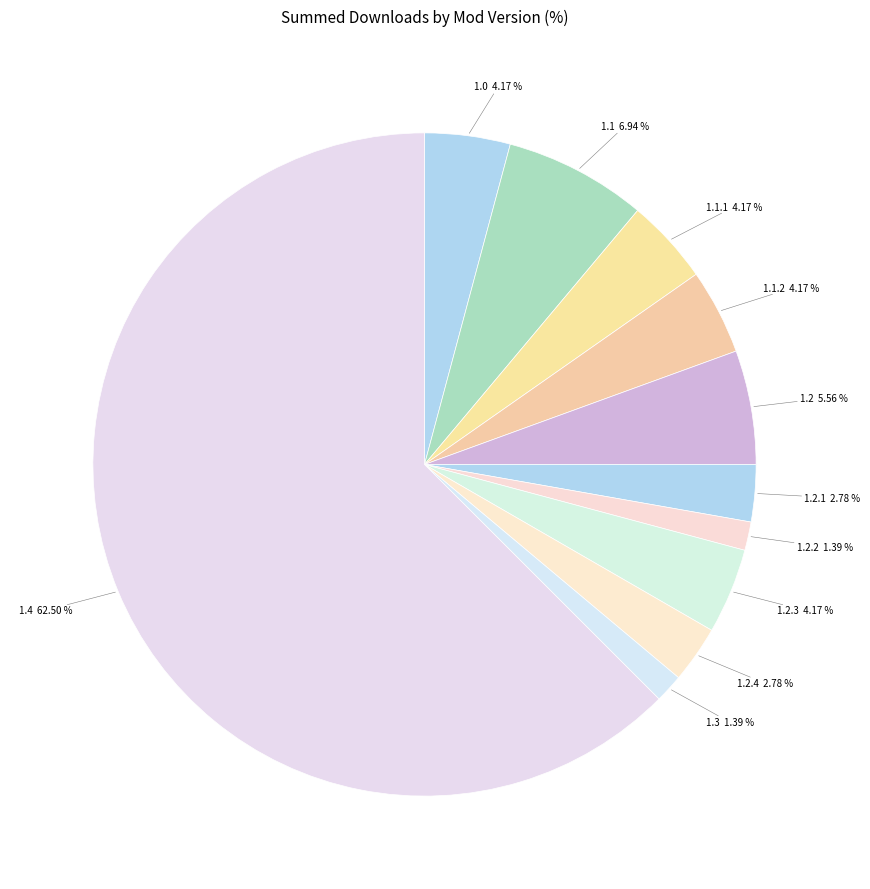

Count the number of slices in the pie.

11